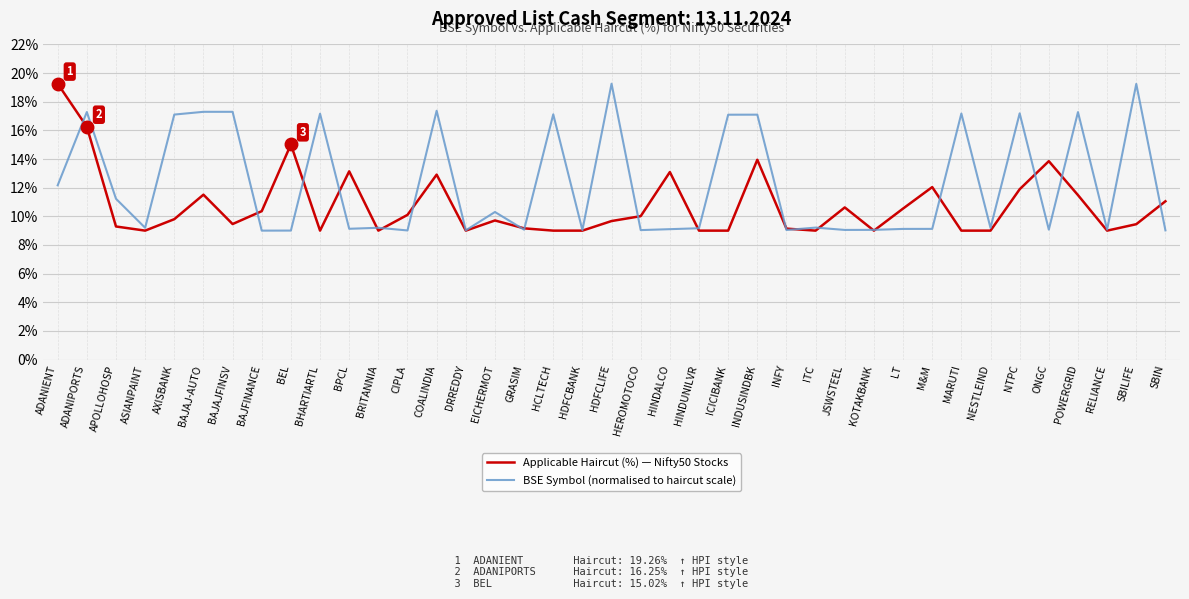

Rank the series by their average value, from highest to lowest.

BSE Symbol (normalised to haircut scale), Applicable Haircut (%) — Nifty50 Stocks